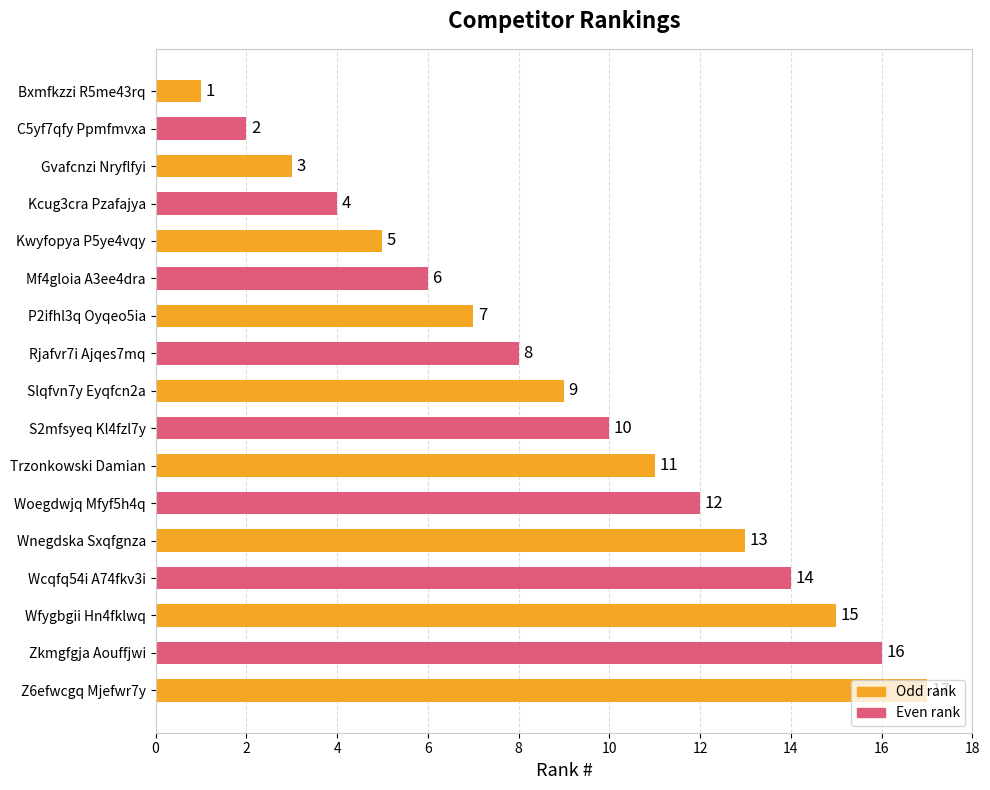

What is the change in value from Gvafcnzi Nryflfyi to P2ifhl3q Oyqeo5ia?

+4